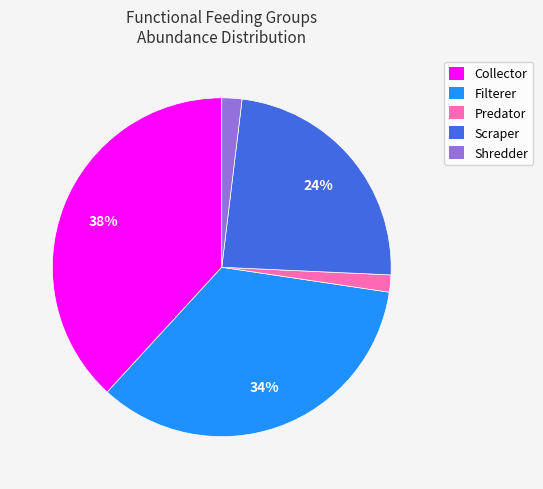

To the nearest percent, what portion does Scraper represent?

24%